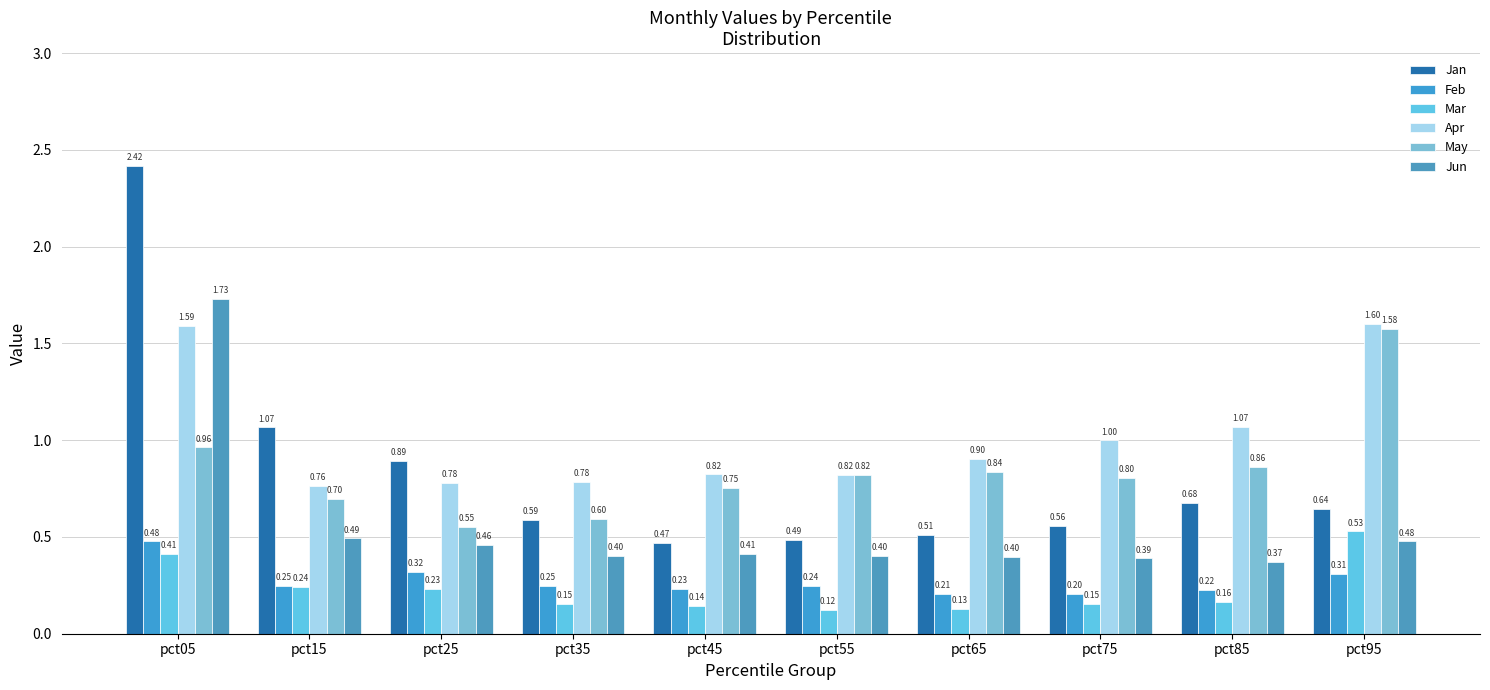

What is the difference between the maximum and minimum values in the Apr series?

0.8